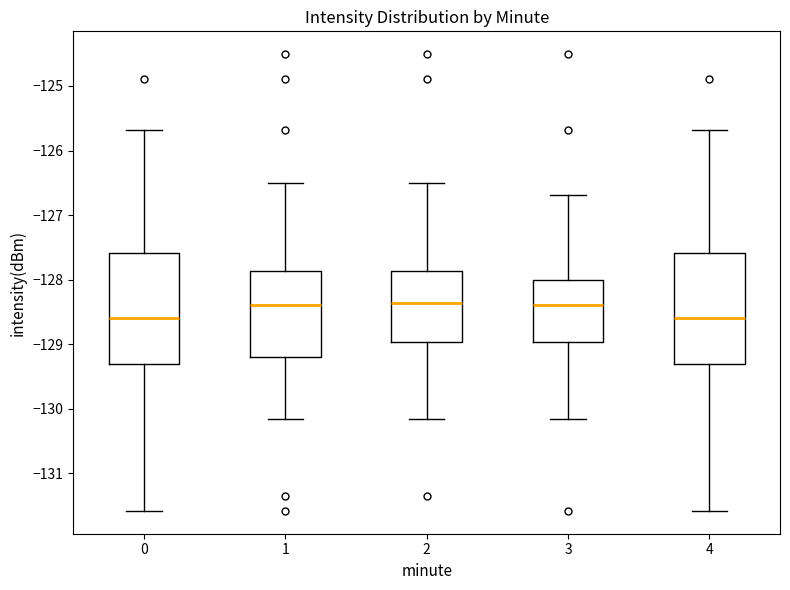

Where is the upper edge of the box at x = 1 on the y-axis? The values are not printed on the chart, so give them approximately, as read against the axis.

-127.9